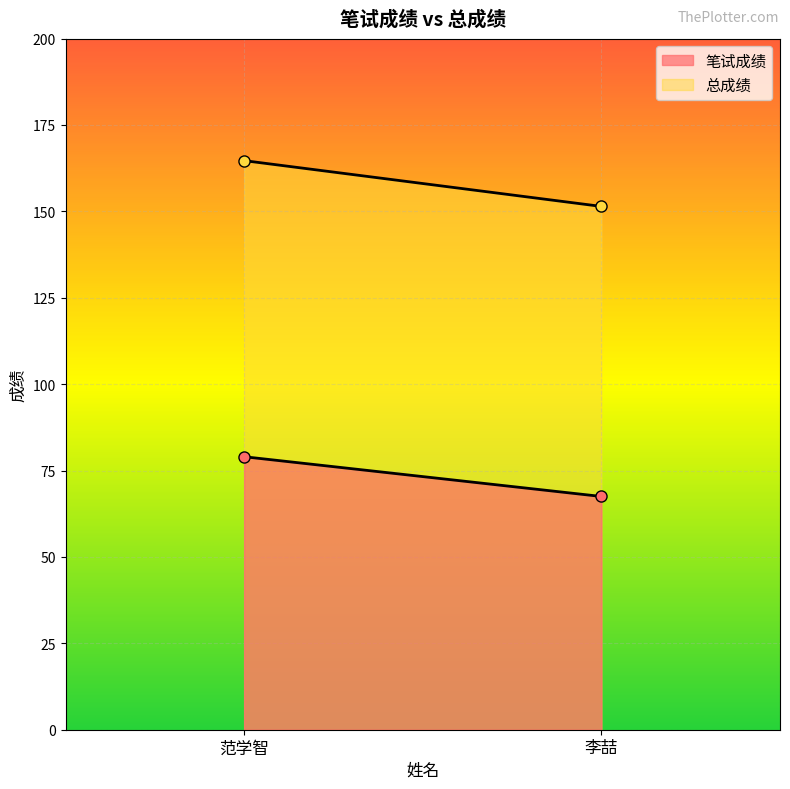

What position from the right is 范学智?

2